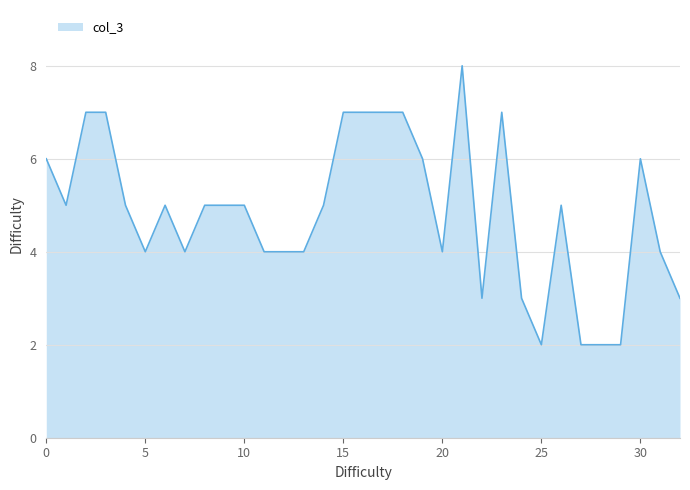

Reading left to right, extract all data points from this chart.

6	5	7	7	5	4	5	4	5	5	5	4	4	4	5	7	7	7	7	6	4	8	3	7	3	2	5	2	2	2	6	4	3